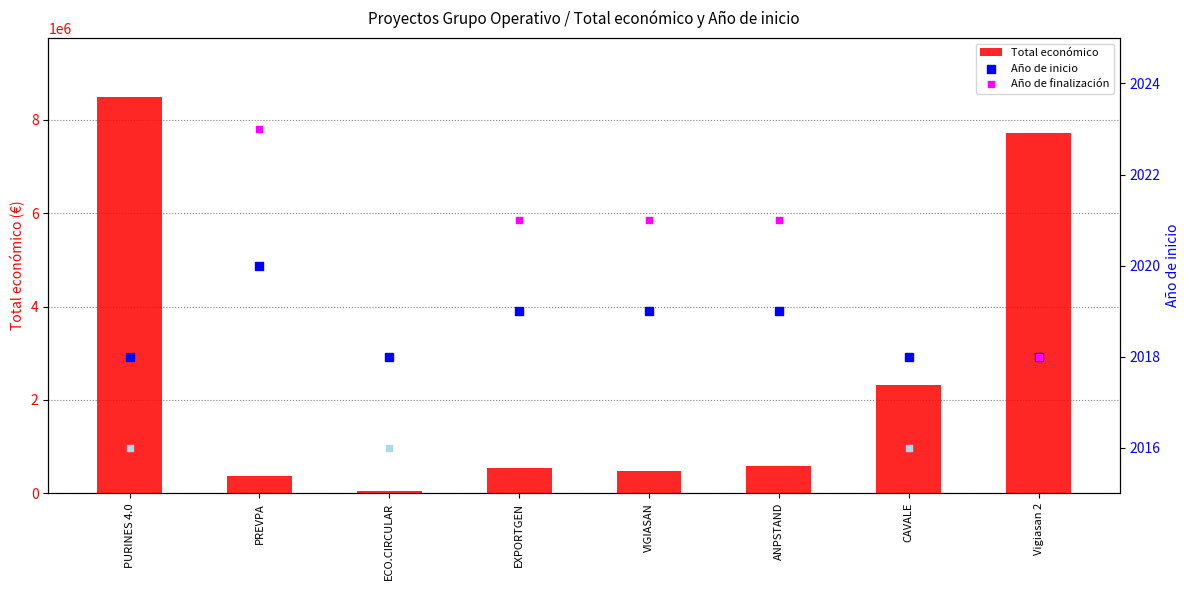

Which series has the largest total across all categories?

Total económico